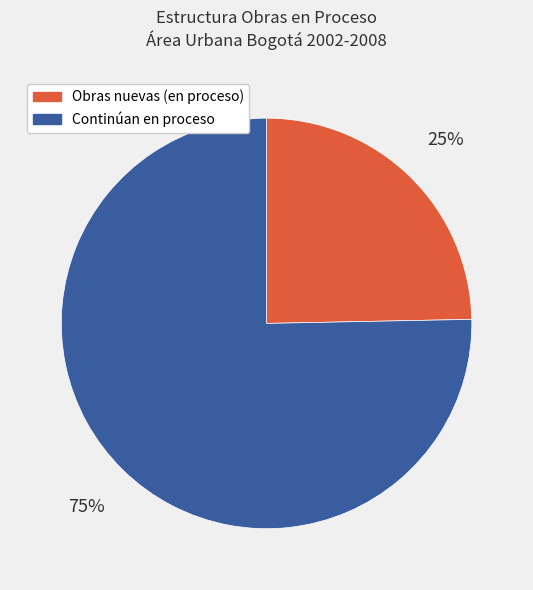

Which slice is the smallest?

Obras nuevas (en proceso)